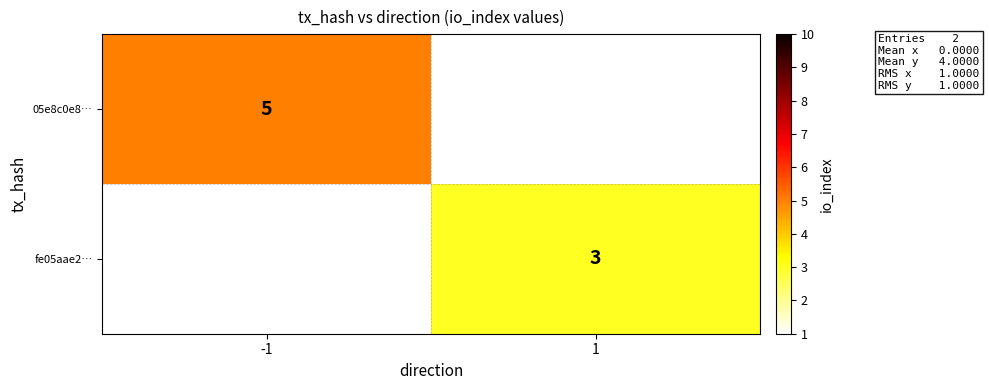

True or false: fe05aae2… has a value of 3 at 1.

True